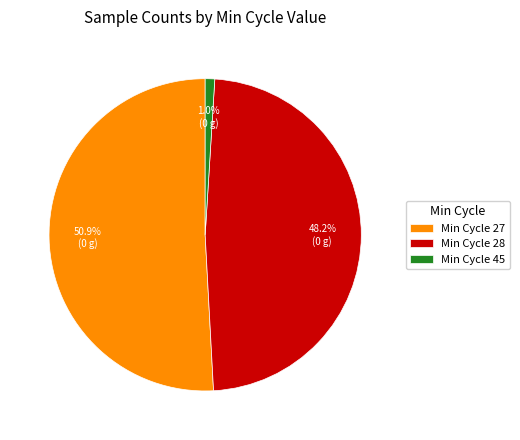

What percentage do Min Cycle 27 and Min Cycle 45 together represent?

51.8%